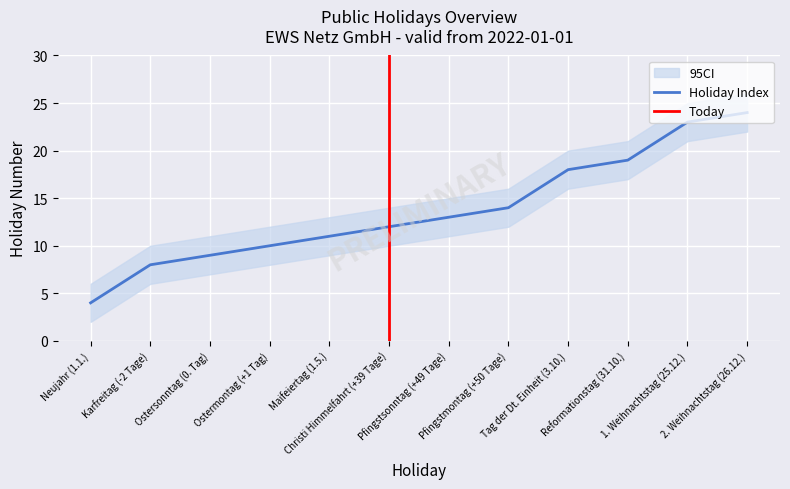

List the labels in order of value, smallest first.

Neujahr (1.1.), Karfreitag (-2 Tage), Ostersonntag (0. Tag), Ostermontag (+1 Tag), Maifeiertag (1.5.), Christi Himmelfahrt (+39 Tage), Pfingstsonntag (+49 Tage), Pfingstmontag (+50 Tage), Tag der Dt. Einheit (3.10.), Reformationstag (31.10.), 1. Weihnachtstag (25.12.), 2. Weihnachtstag (26.12.)